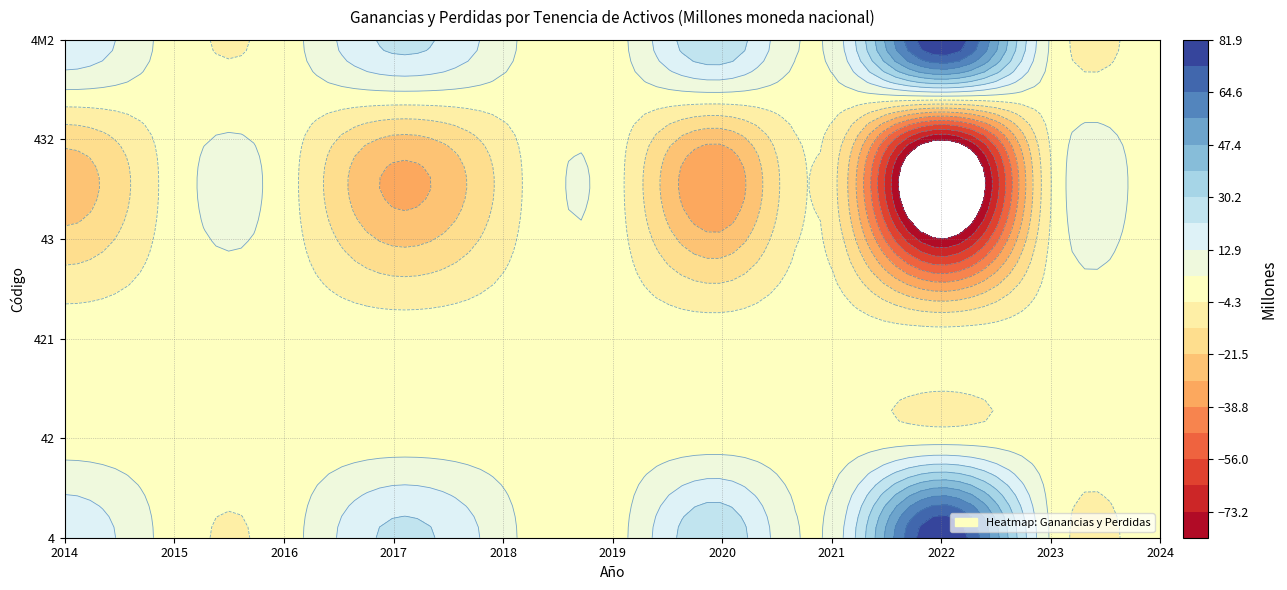

How many values in the 4 series exceed 6?

6